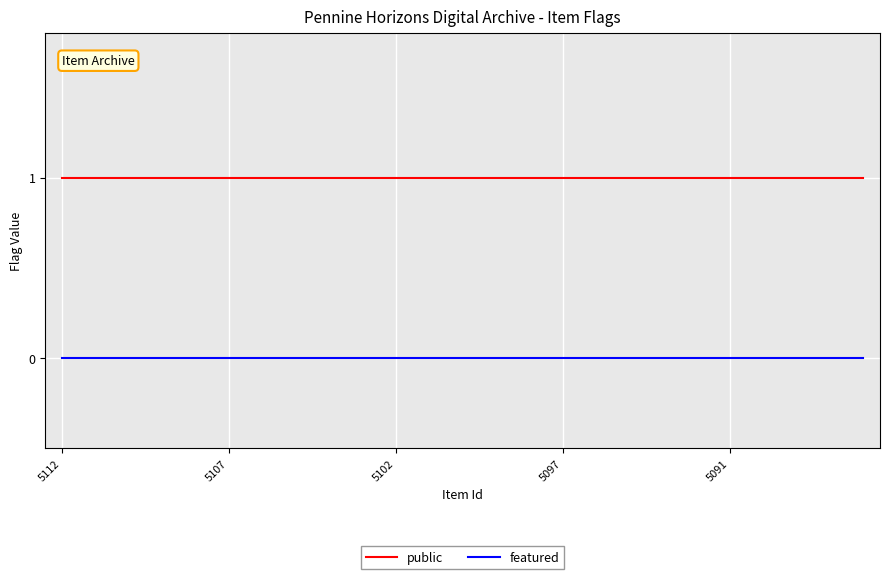

Is this an area chart (filled region under the line)?

No